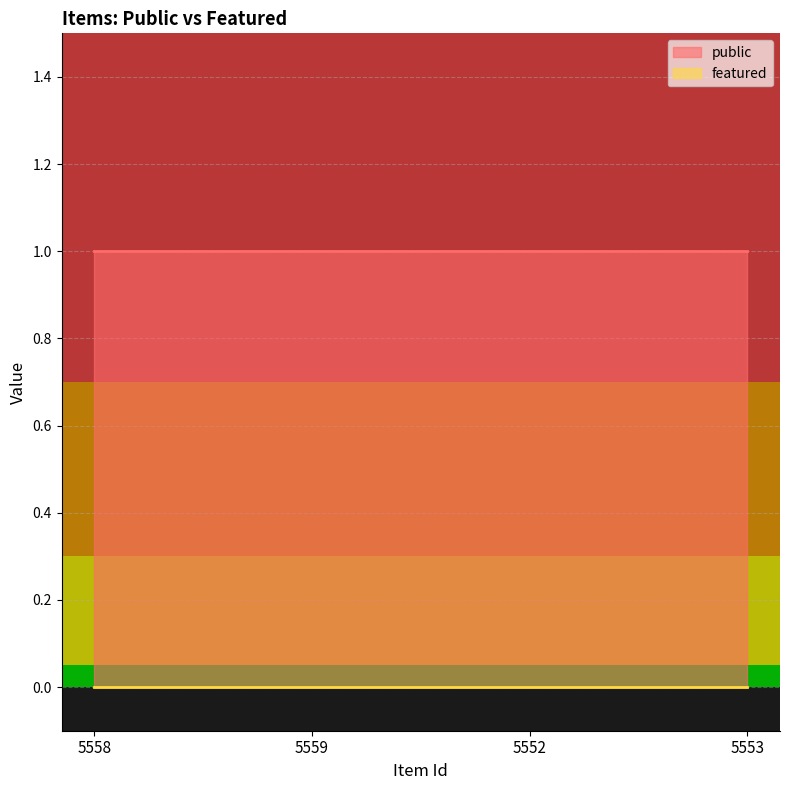

What is the greatest value displayed?

1